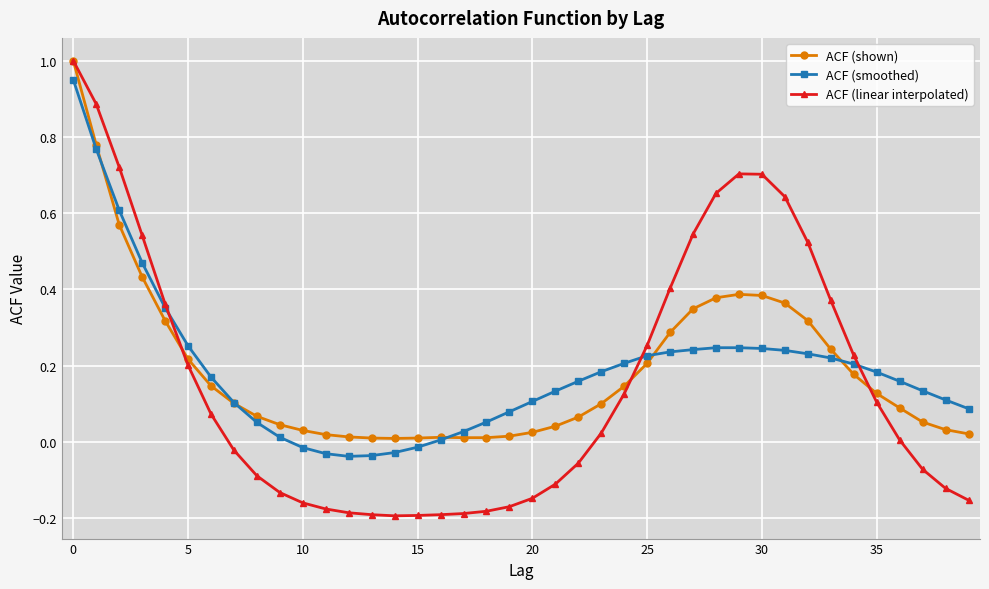

What is the maximum value shown in the chart?

1.0